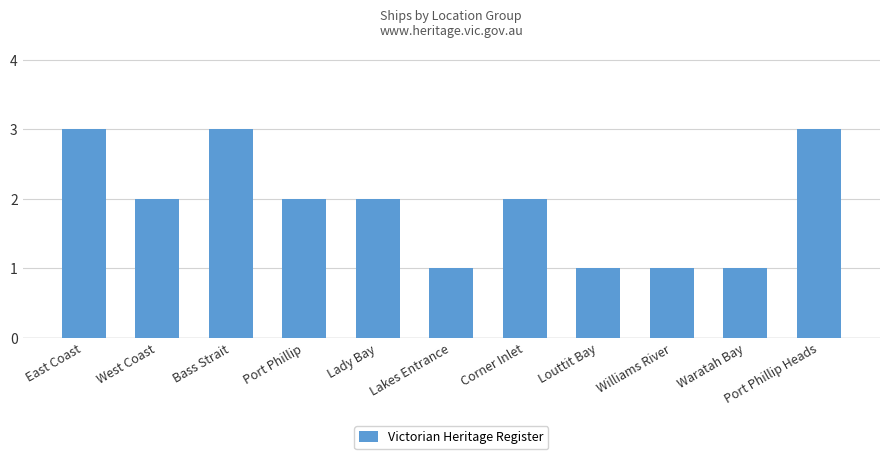

What is the difference between the maximum and second lowest values?

2